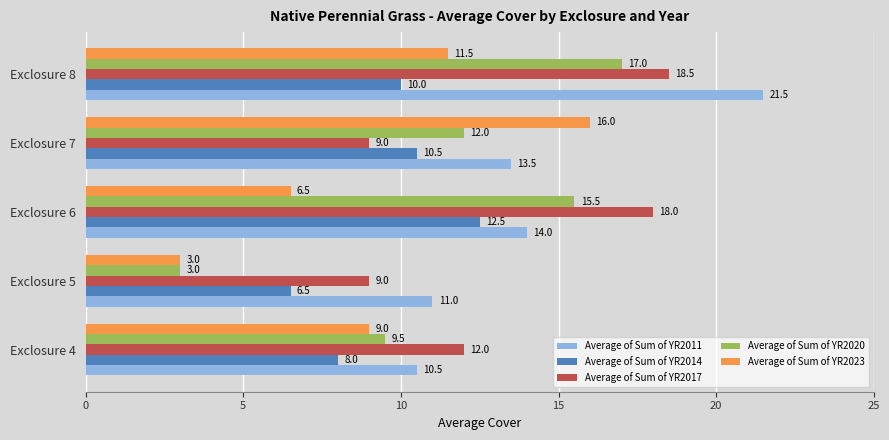

What is the greatest value displayed?

21.5